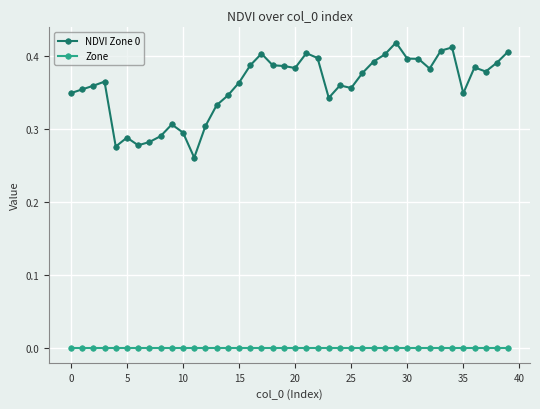

True or false: Zone and NDVI Zone 0 intersect in this chart.

False